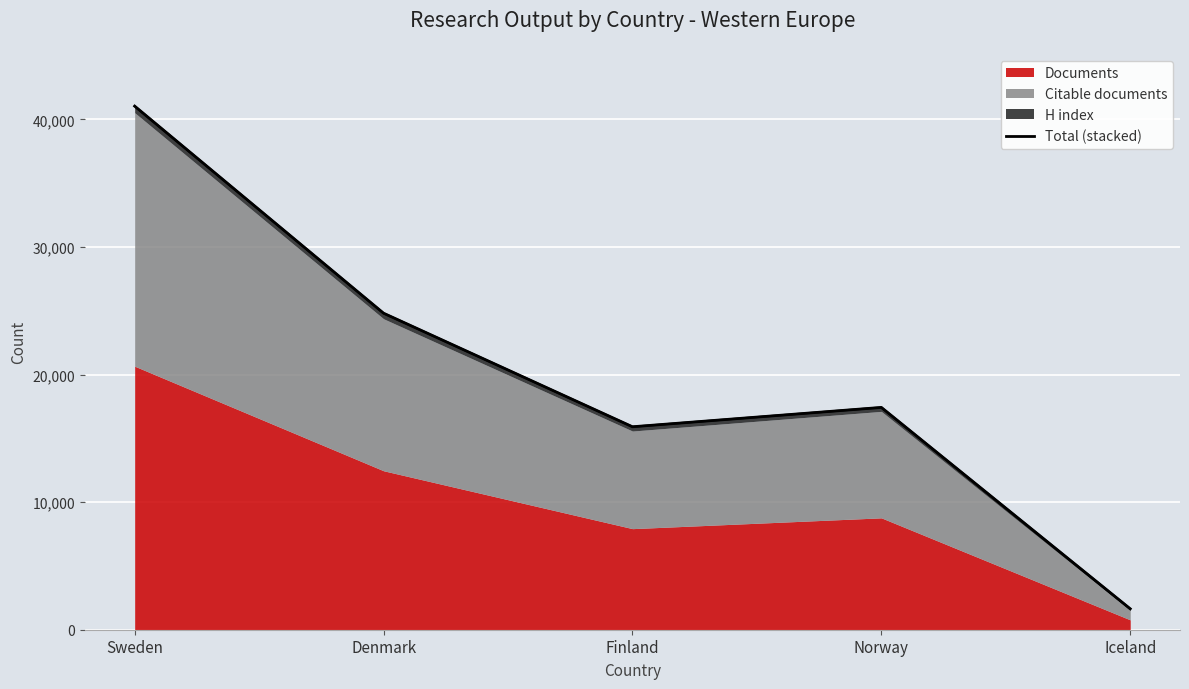

What is the difference between the second highest and minimum values?

23170